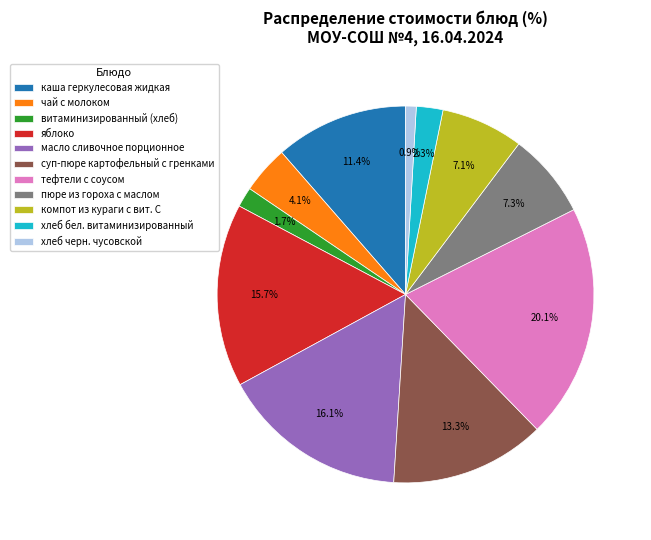

Which category has the biggest portion of the pie?

тефтели с соусом